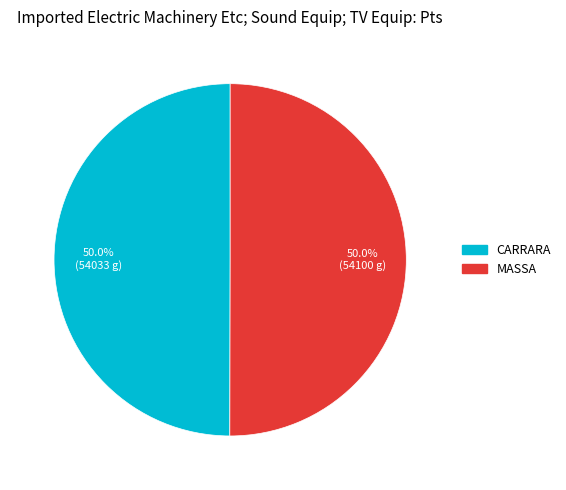

What is the total percentage of CARRARA and MASSA?

100.0%